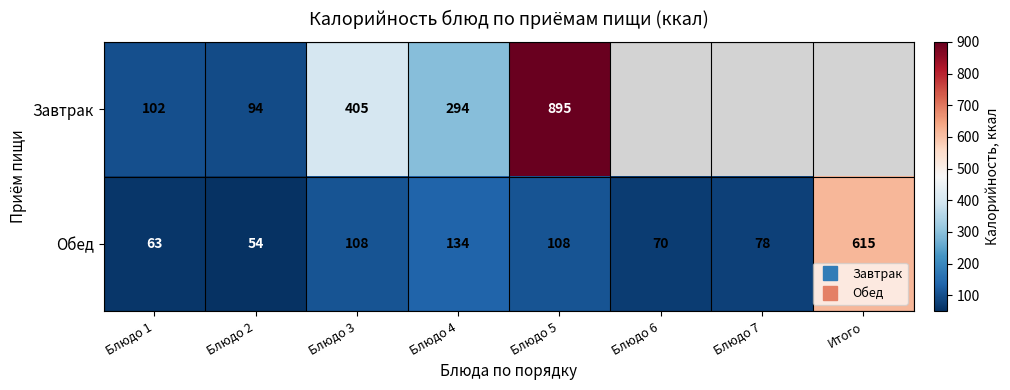

Which category has the lowest value in the Обед series?

Блюдо 2